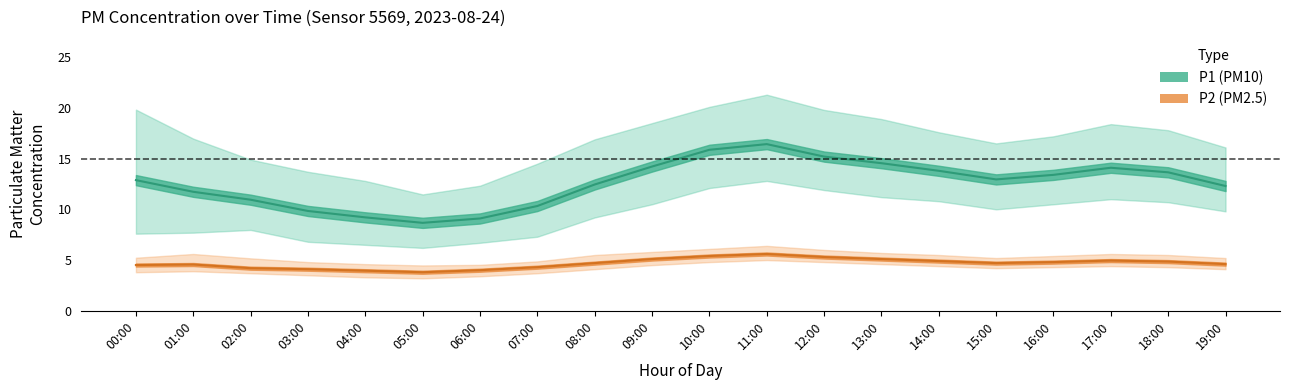

Reading right to left, what are all the values shown in this chart?

P1: 12.3	13.7	14.1	13.4	12.9	13.8	14.6	15.2	16.4	15.9	14.2	12.4	10.3	9.1	8.7	9.2	9.8	10.9	11.7	12.9
P1_upper: 16.1	17.8	18.4	17.2	16.5	17.6	18.9	19.8	21.3	20.1	18.5	16.9	14.5	12.3	11.5	12.8	13.7	14.9	17.0	19.8
P1_lower: 9.8	10.7	11.0	10.5	10.0	10.8	11.2	11.9	12.8	12.1	10.5	9.2	7.3	6.7	6.2	6.5	6.8	8.0	7.7	7.6
P2: 4.6	4.8	5.0	4.8	4.7	4.9	5.1	5.3	5.6	5.4	5.1	4.7	4.3	4.0	3.8	4.0	4.1	4.2	4.6	4.5
P2_upper: 5.2	5.5	5.6	5.4	5.2	5.5	5.7	6.0	6.4	6.1	5.8	5.5	4.9	4.5	4.5	4.6	4.8	5.2	5.6	5.2
P2_lower: 4.1	4.3	4.4	4.3	4.2	4.4	4.6	4.8	5.0	4.8	4.5	4.1	3.7	3.4	3.2	3.3	3.5	3.7	3.9	3.8